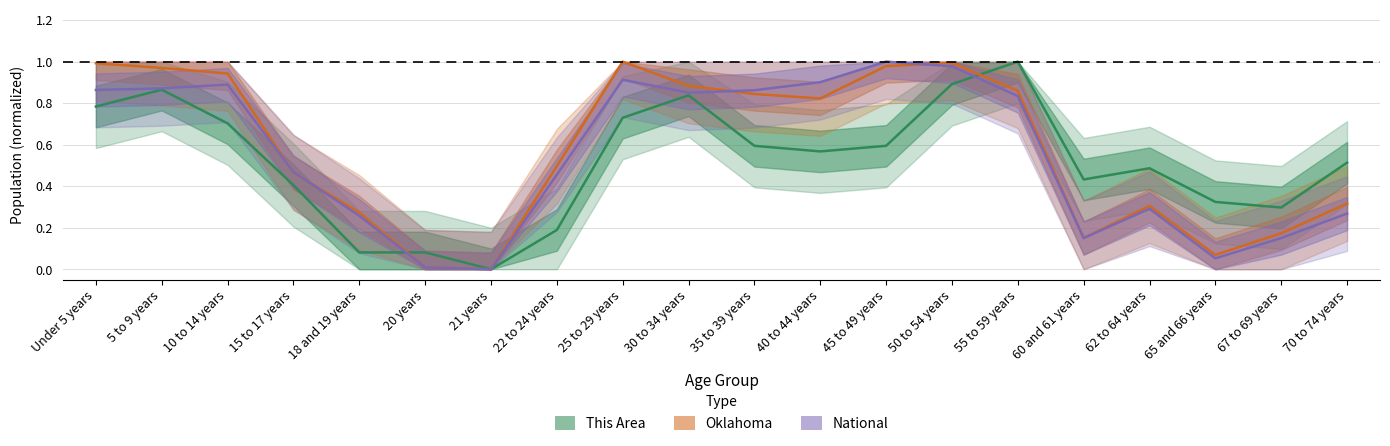

At how many categories does at least one series exceed 0?

19